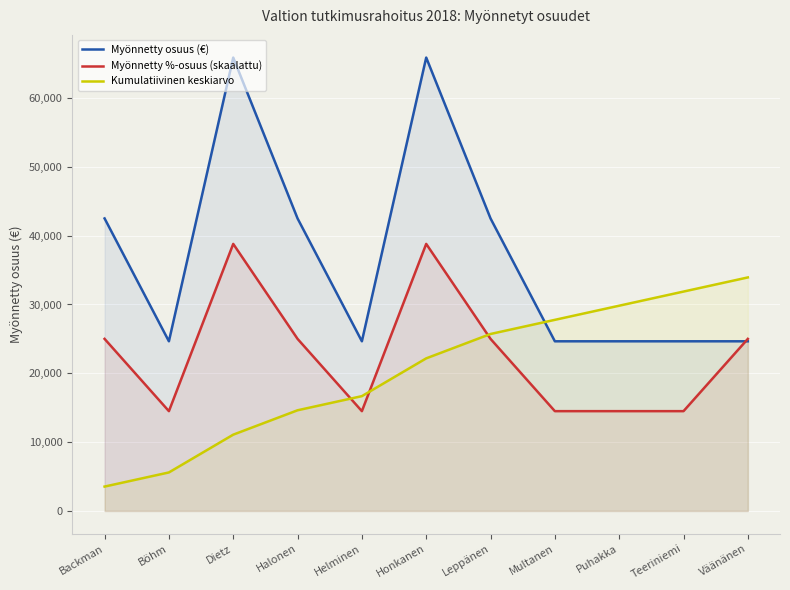

What is the approximate value of Myönnetty %-osuus (skaalattu) at Väänänen?

25000.0